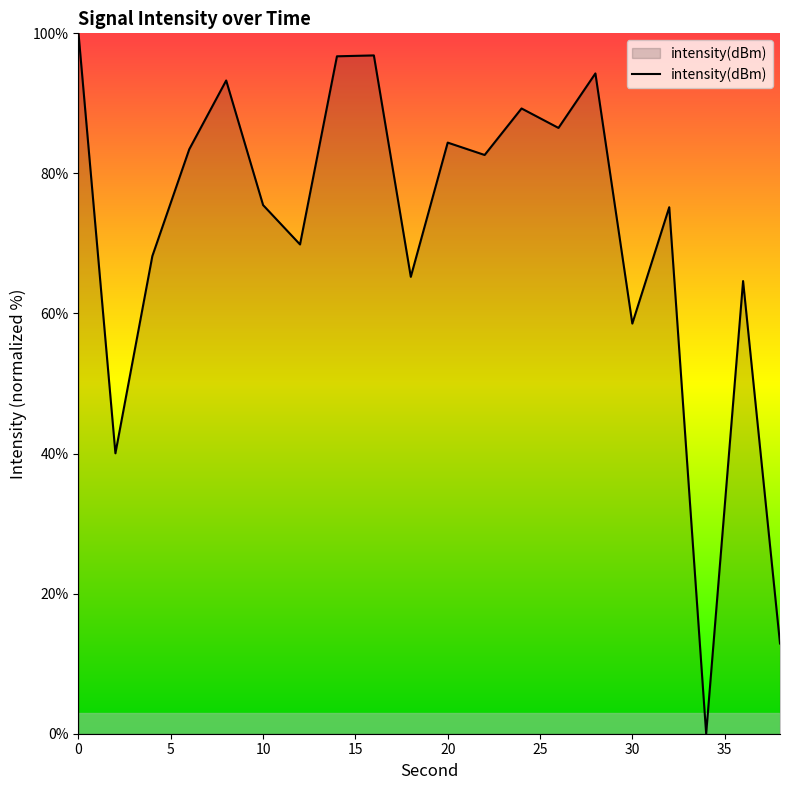

What is the difference between the maximum and minimum values?

100.0